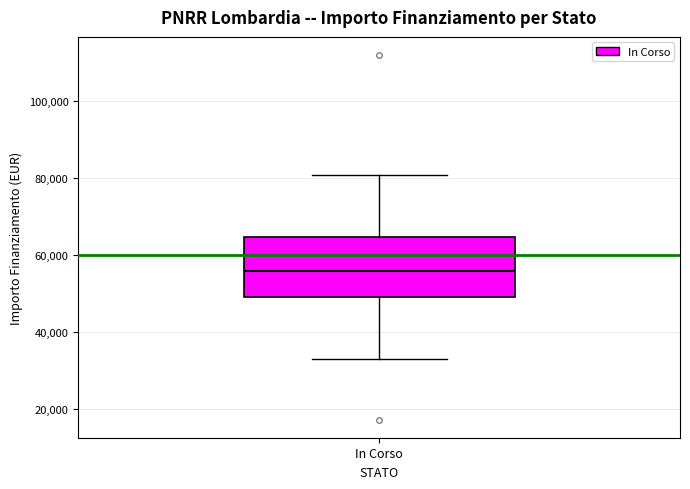

Transcribe this box plot: give where the median line is, the range the box spans, and where the two whiskers end, as read against the y-axis. The values are not printed on the chart, so give them approximately, as read against the axis.

median 56000, box 50000 to 64000, whiskers 32000 to 80000